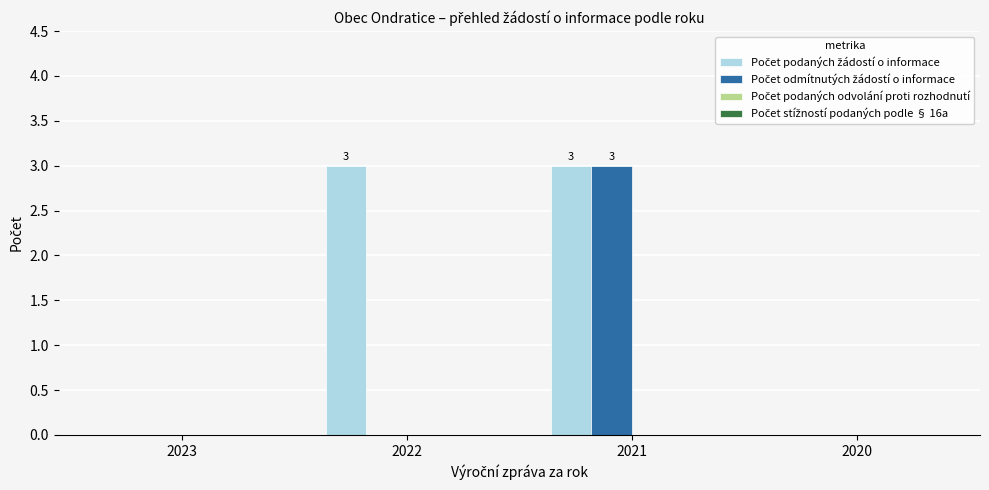

At which category is the sum across all series the highest?

2021